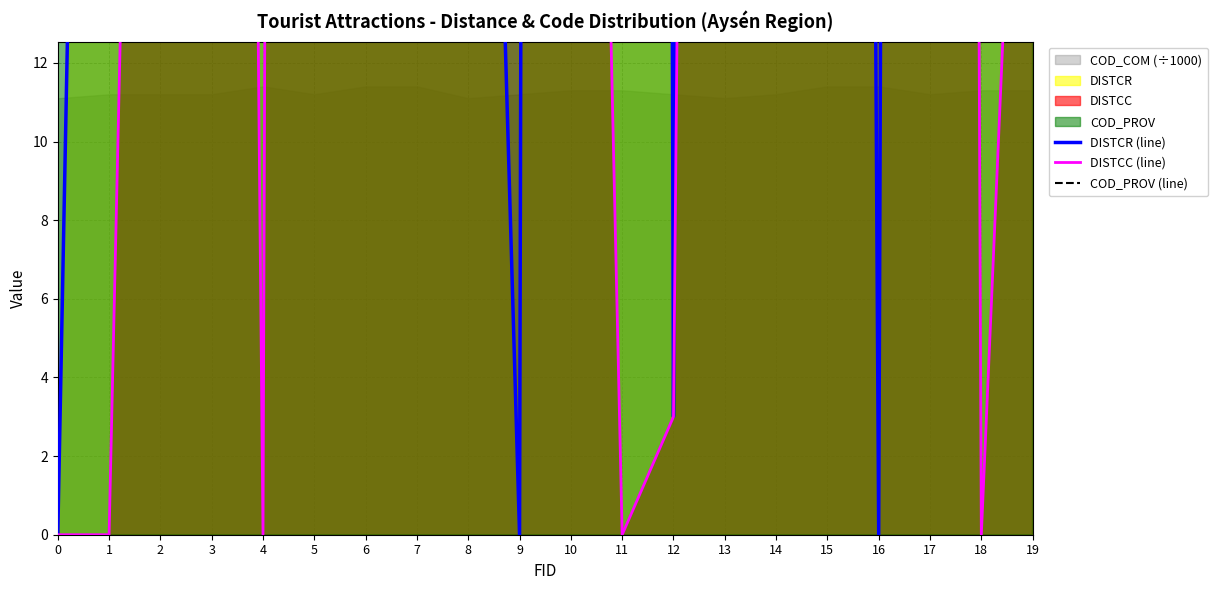

Count the COD_PROV (line) values in the range 112 to 114.

17